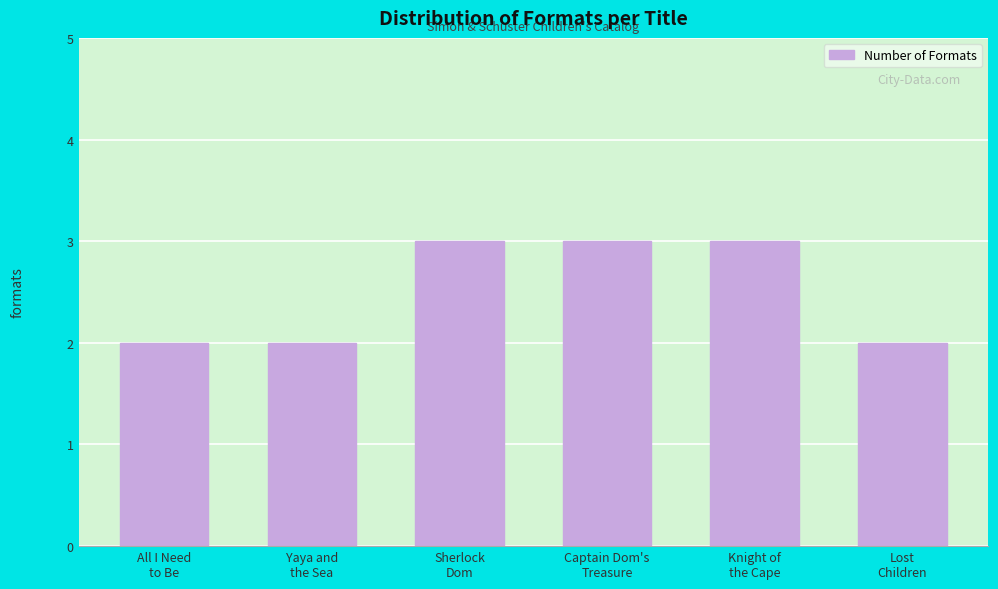

Reading right to left, list all the values displayed in this chart.

Lost
Children=2	Knight of
the Cape=3	Captain Dom's
Treasure=3	Sherlock
Dom=3	Yaya and
the Sea=2	All I Need
to Be=2